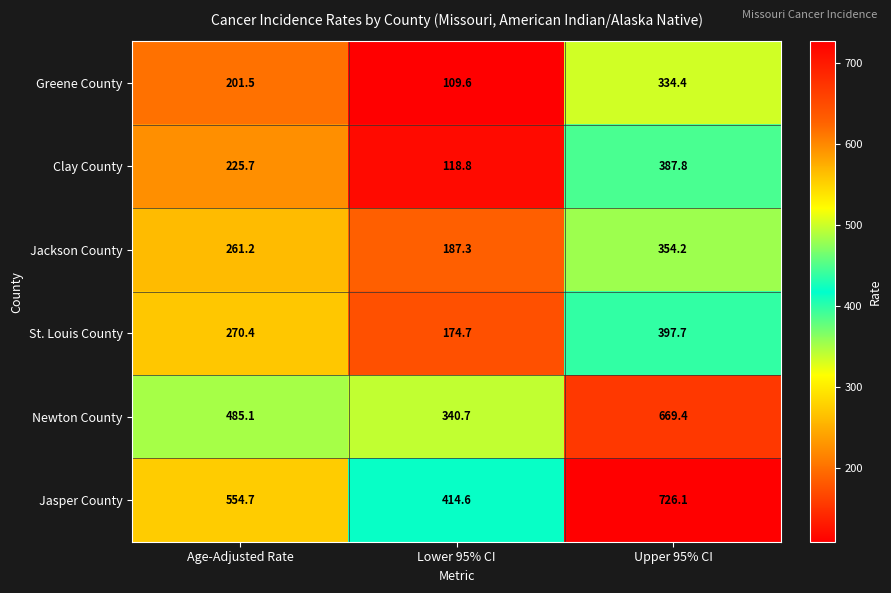

What is the difference between the maximum and minimum values in the Newton County series?

328.7